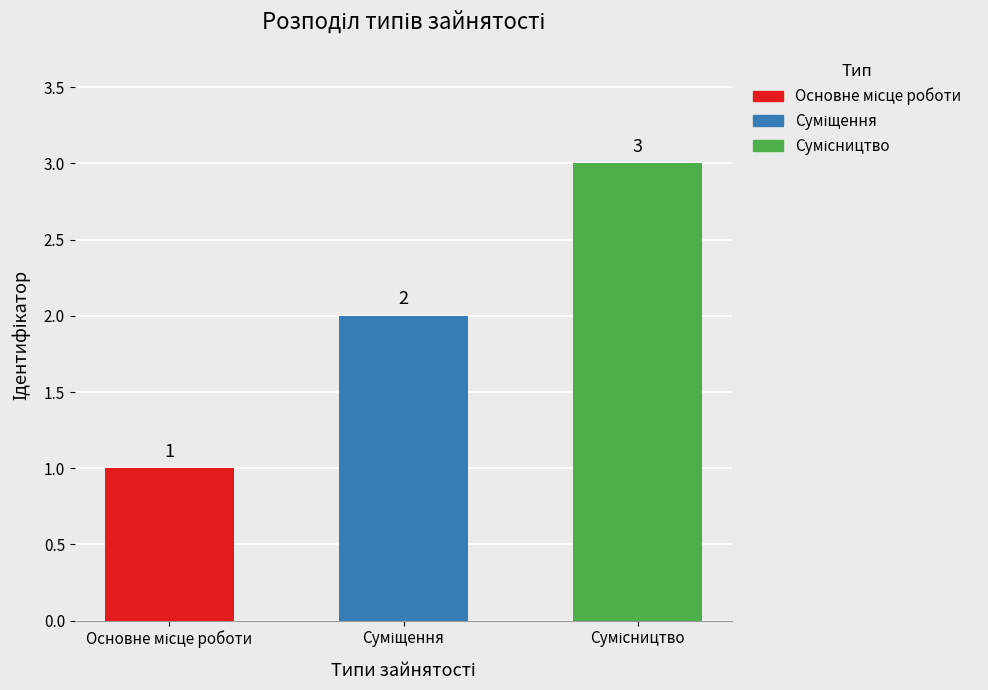

Reading left to right, transcribe all the data shown in this chart.

Основне місце роботи=1	Суміщення=2	Сумісництво=3